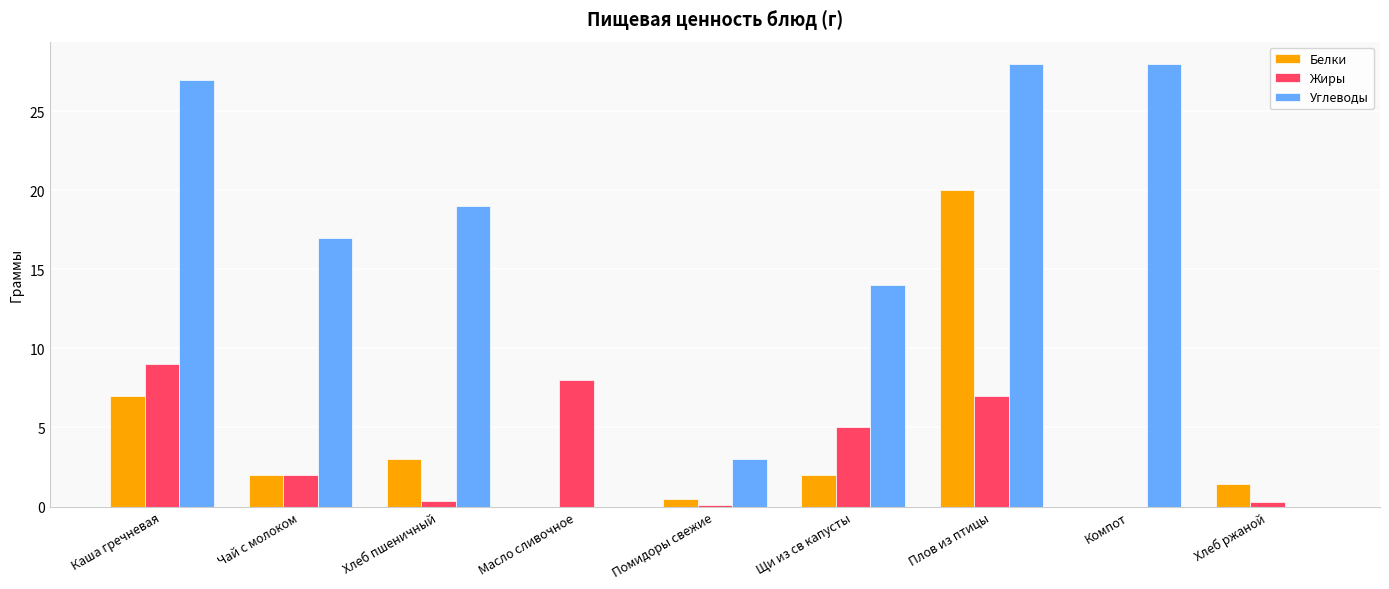

Are the bars horizontal?

No